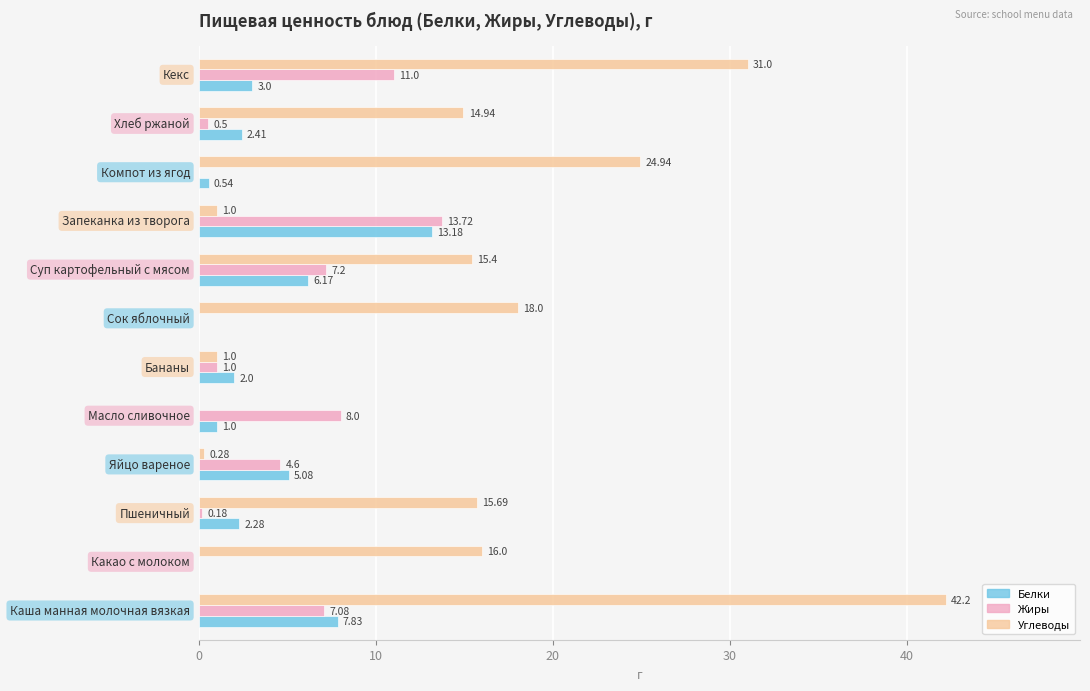

Which series has the largest total across all categories?

Углеводы